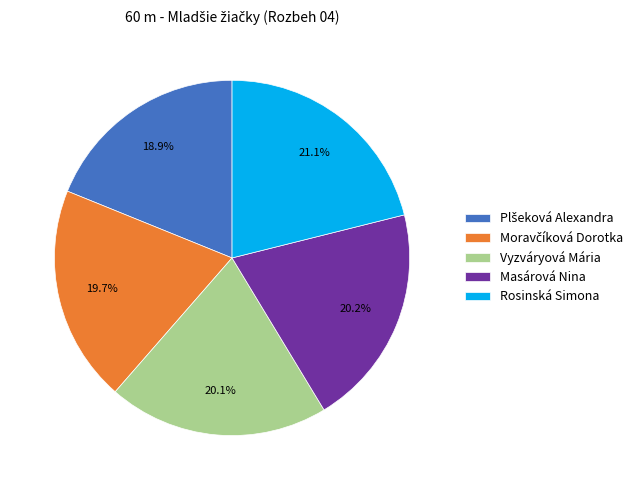

Which slice is the largest?

Rosinská Simona